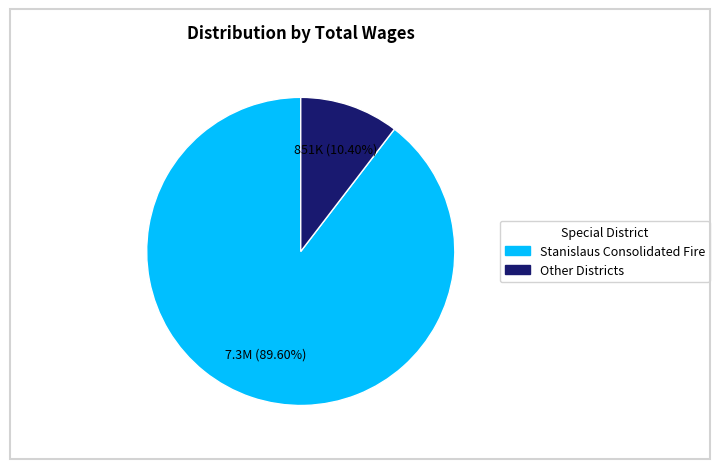

Combined, do Other Districts and Stanislaus Consolidated Fire account for over 50%?

Yes